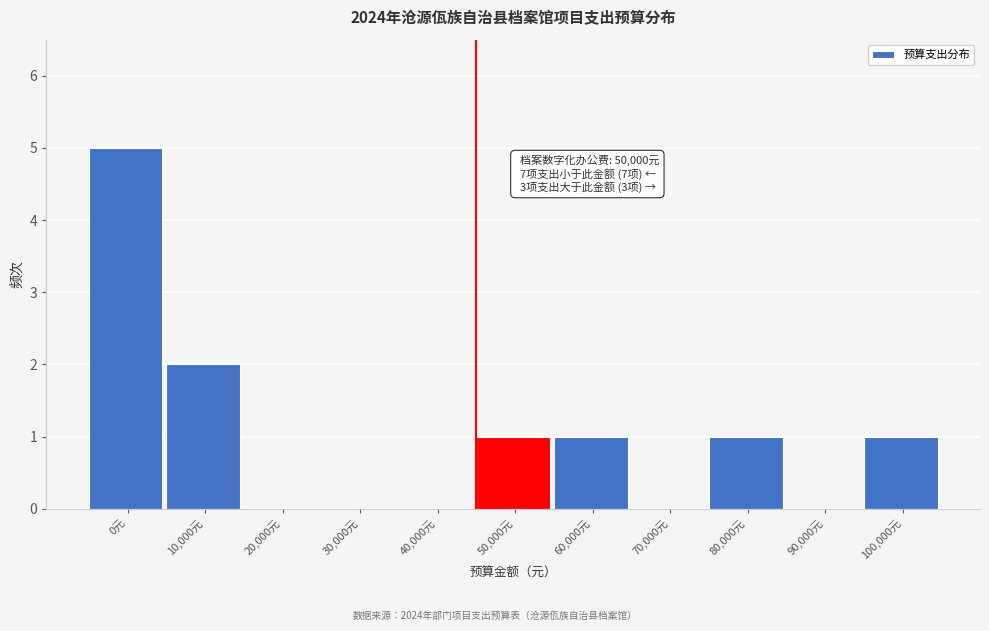

What is the maximum value shown in the chart?

5